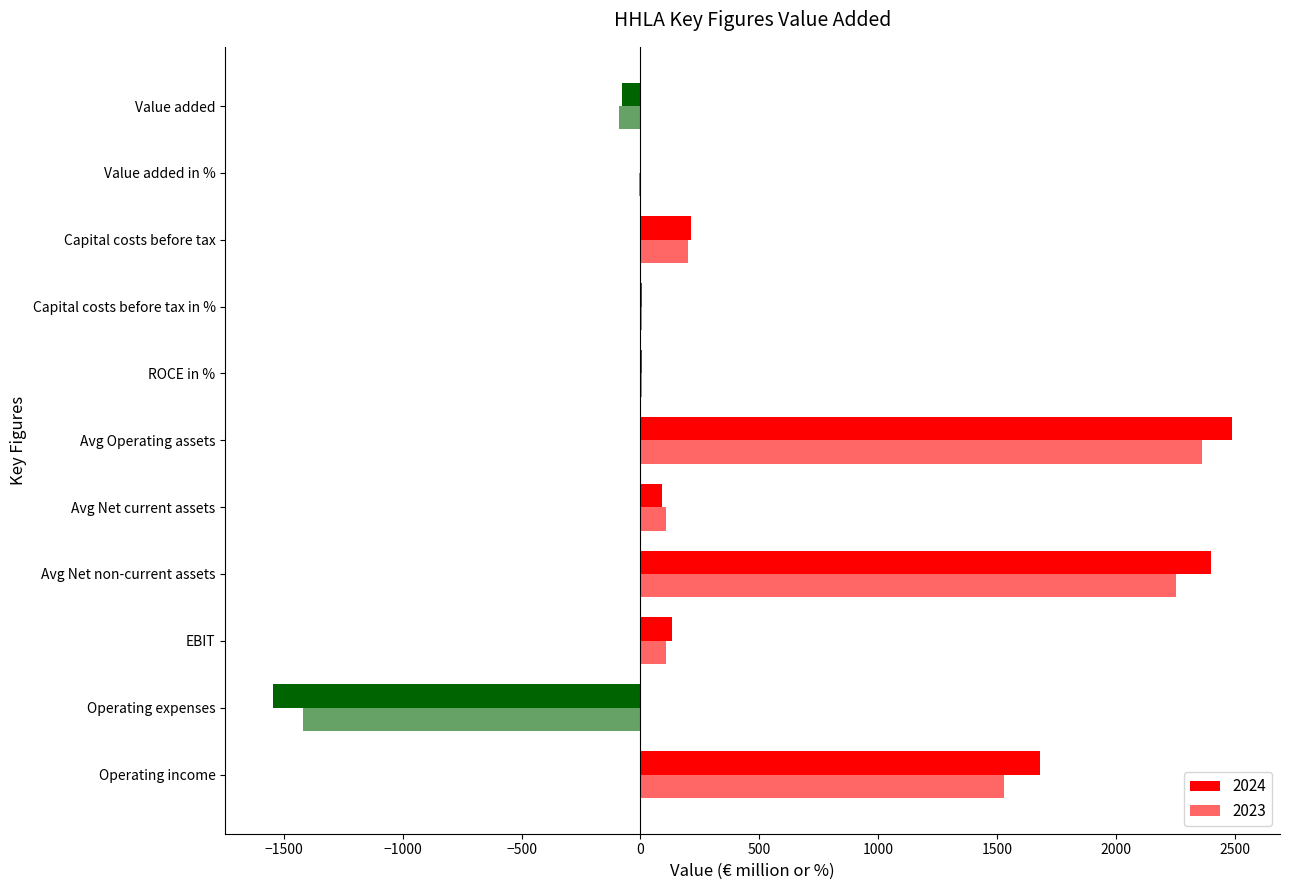

Which series has the largest total across all categories?

2024